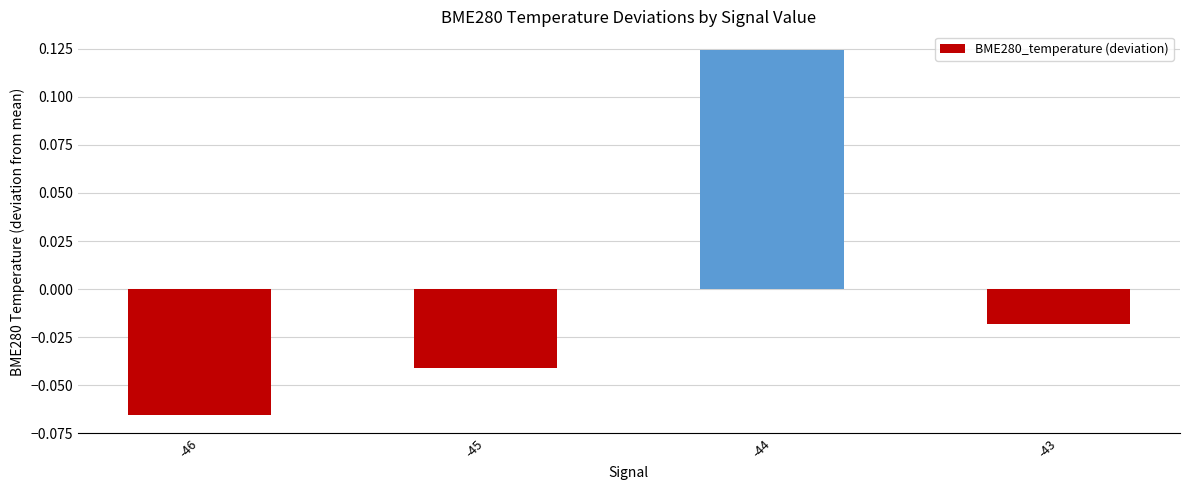

True or false: the data shows -0.0 at -46.

False